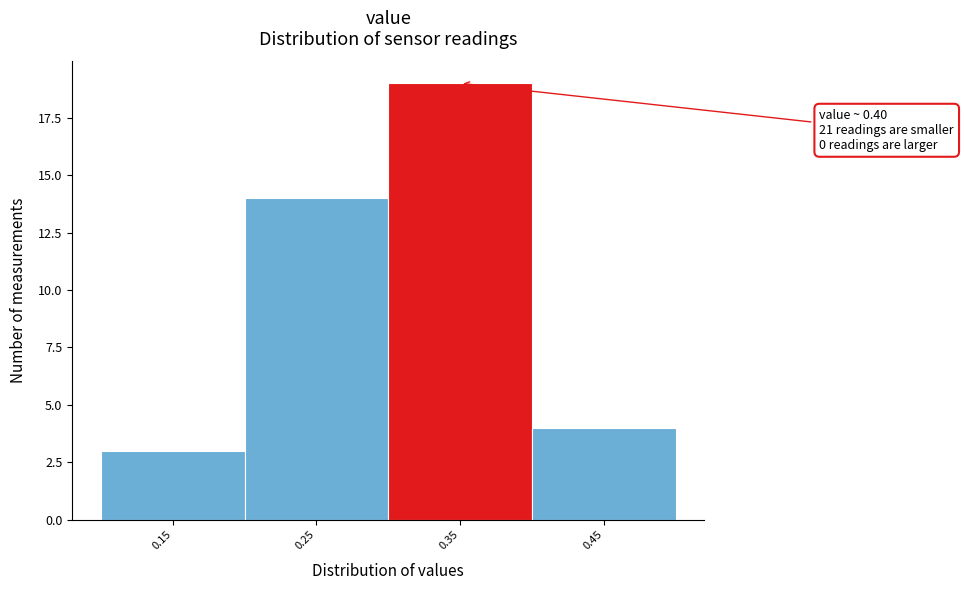

Reading right to left, transcribe all the data shown in this chart.

0.45=4	0.35=19	0.25=14	0.15=3